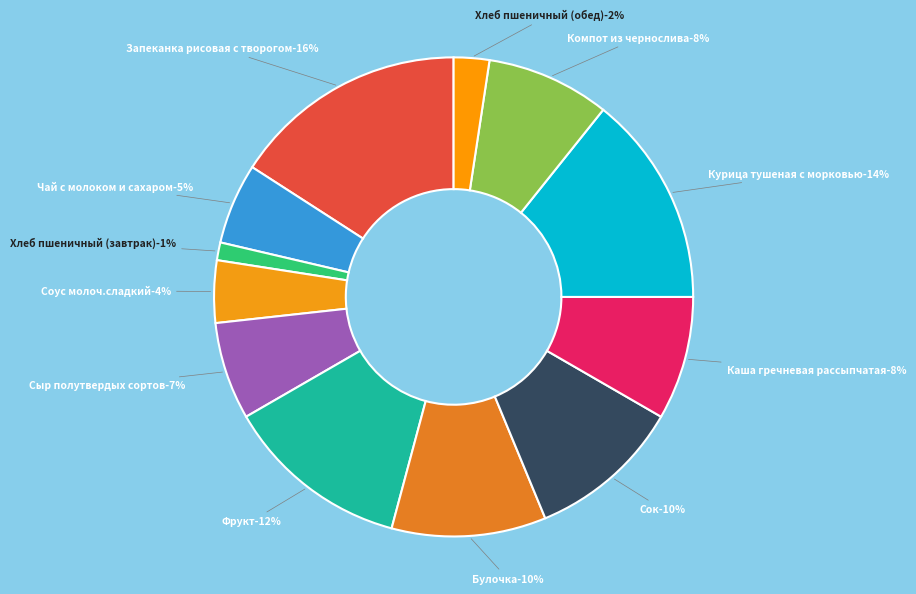

Does Хлеб пшеничный (обед) account for over 50% of the chart?

No